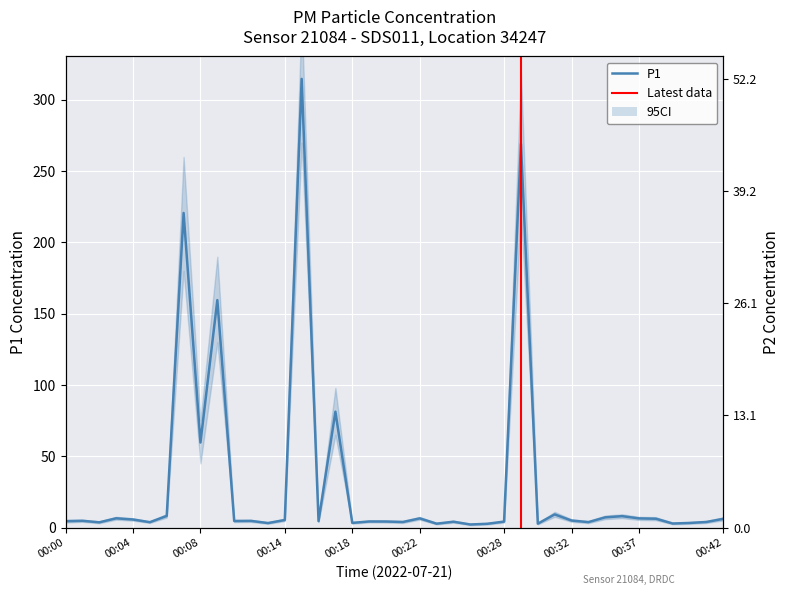

What is the difference between the highest and lowest values at 00:28?

2.3